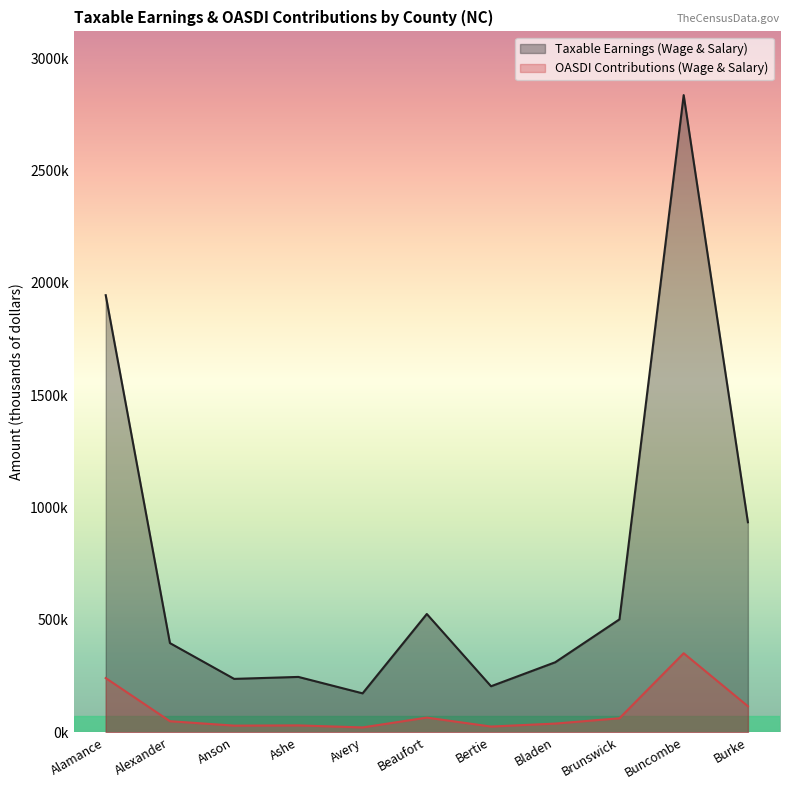

Which series has the largest range (max minus min)?

Taxable Earnings (Wage & Salary)